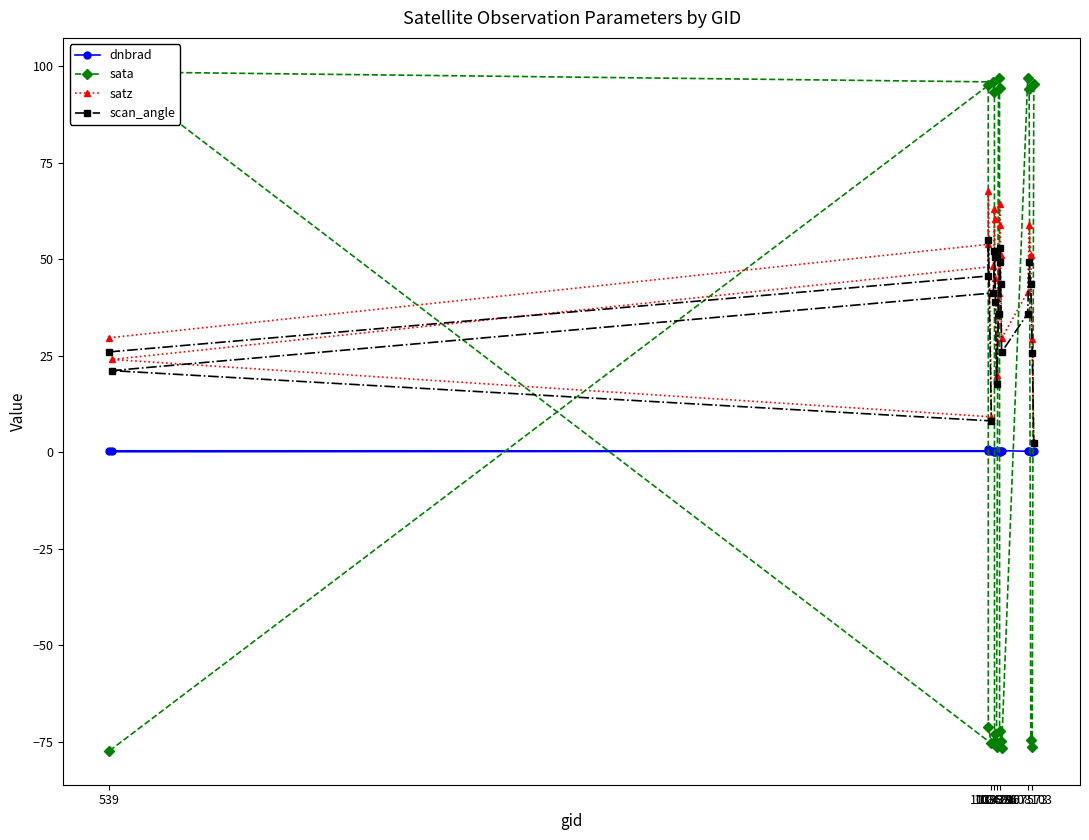

True or false: scan_angle and dnbrad intersect in this chart.

False